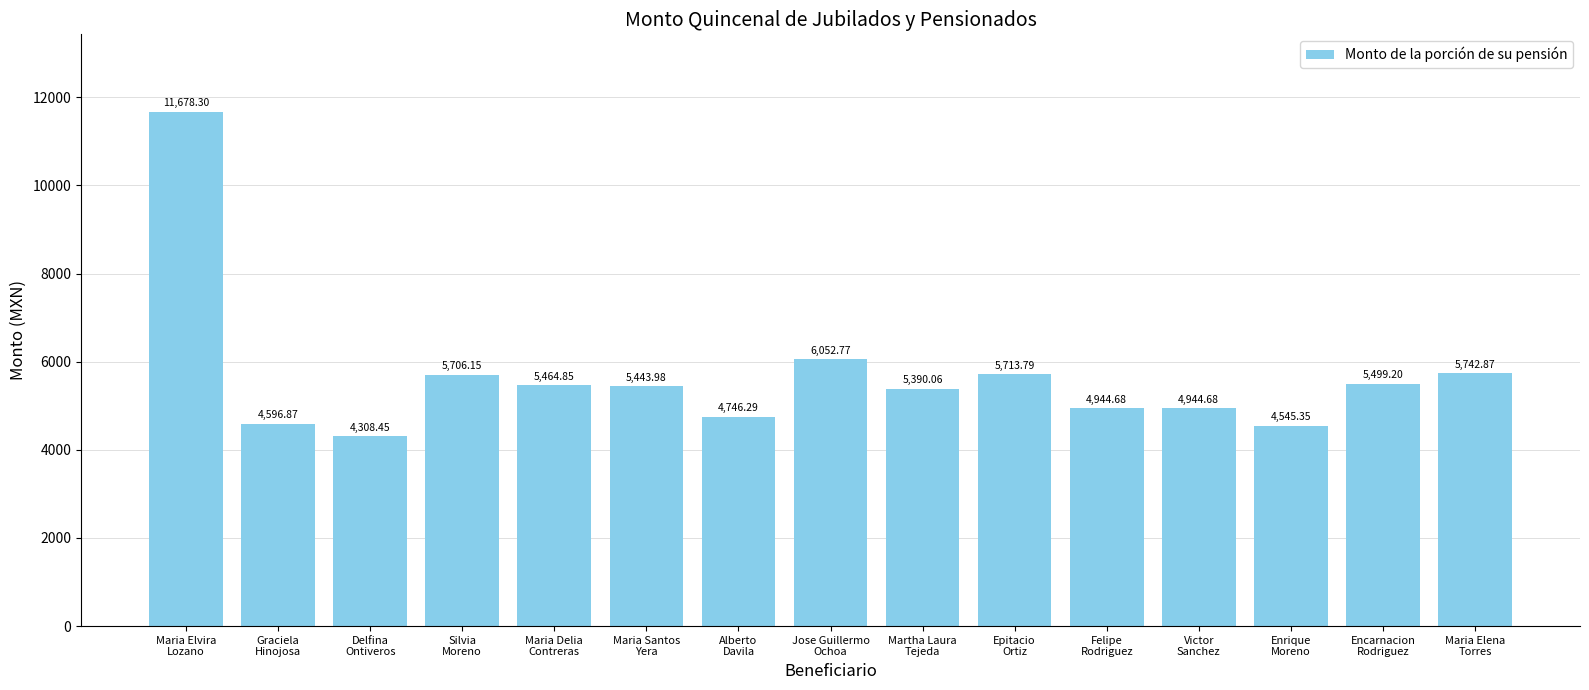

What is the label of the 3rd bar from the right?

Enrique
Moreno